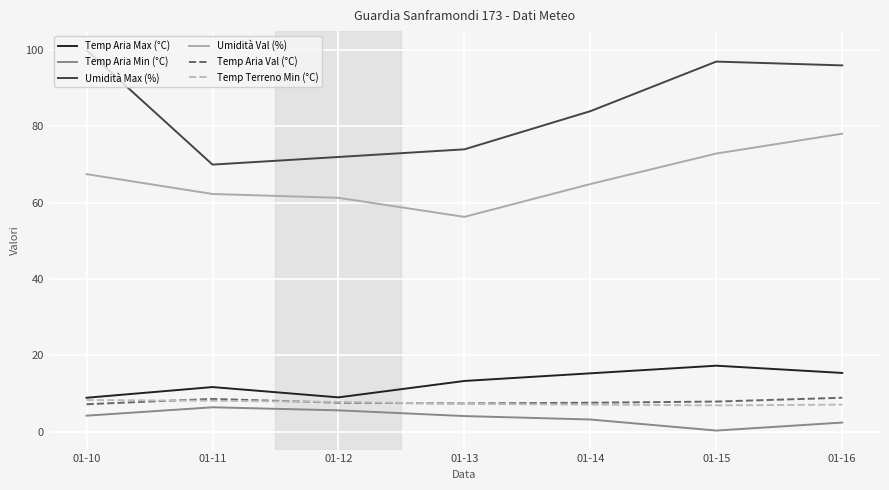

List the labels in order of Umidità Max (%) value, smallest first.

01-11, 01-12, 01-13, 01-14, 01-16, 01-15, 01-10